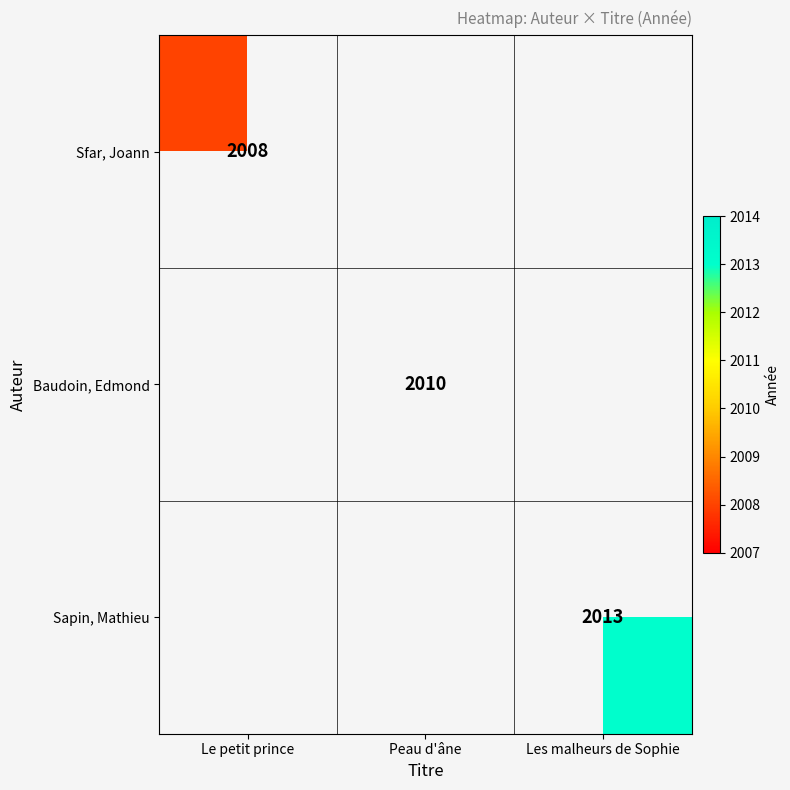

The Baudoin, Edmond series shows 2010 at Peau d'âne. True or false?

True